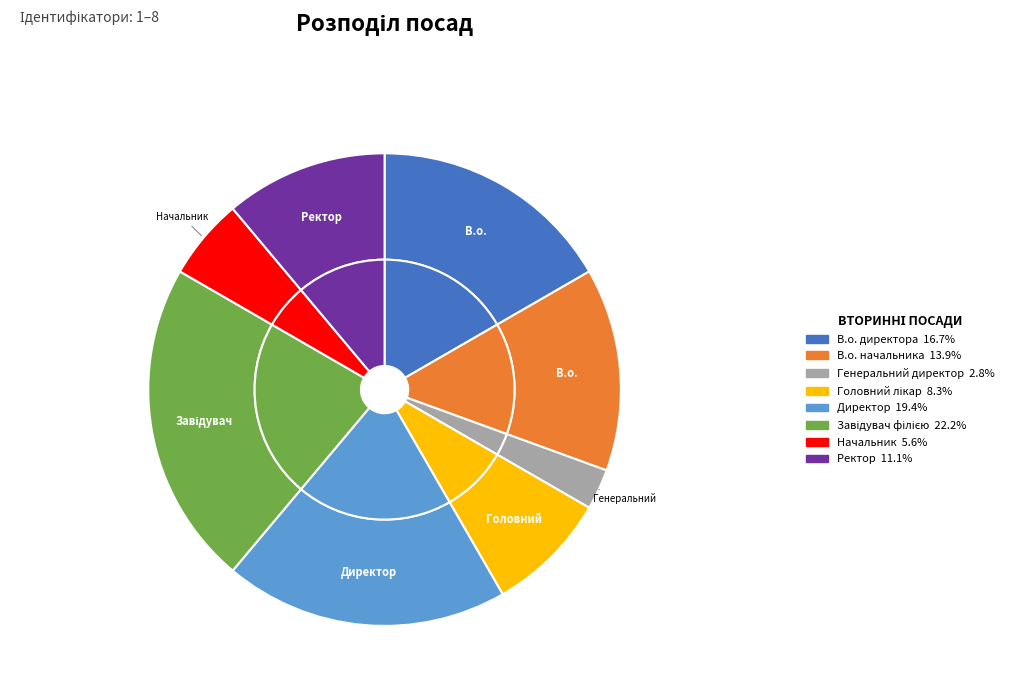

To the nearest percent, what percentage of the pie is Завідувач філією?

22%